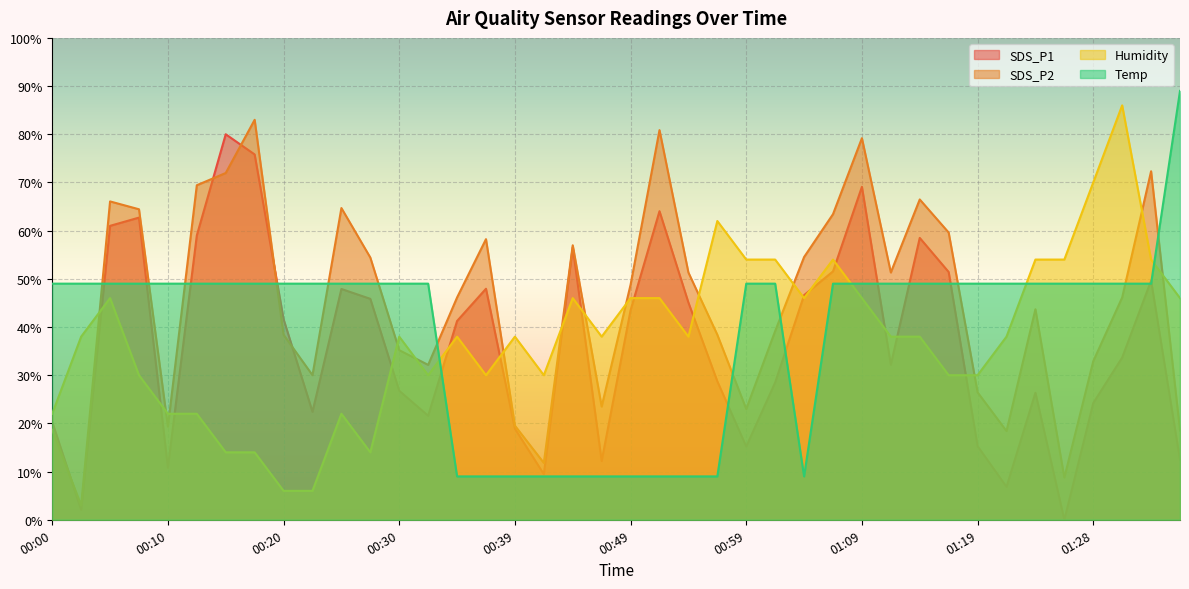

What are all the series names shown in the legend?

SDS_P1, SDS_P2, Humidity, Temp